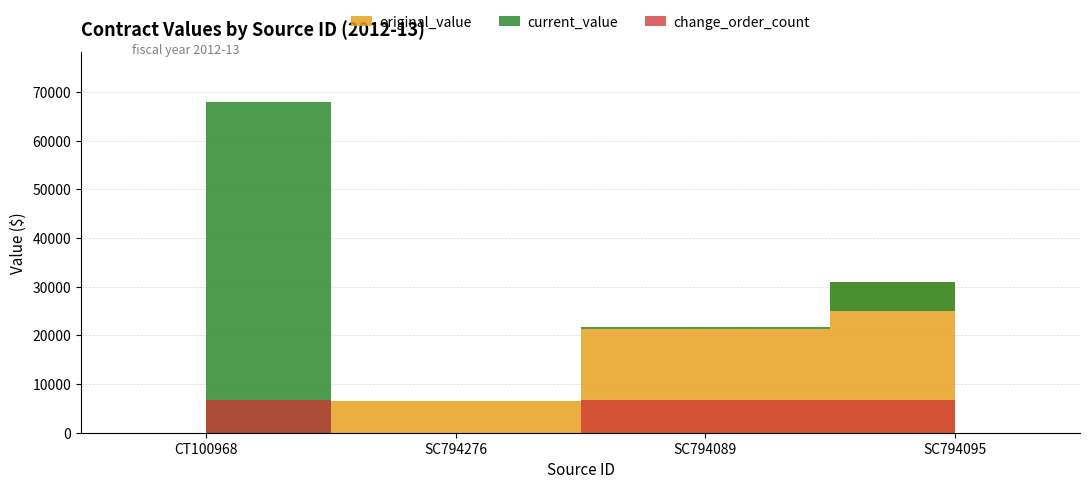

Which series has the largest range (max minus min)?

current_value